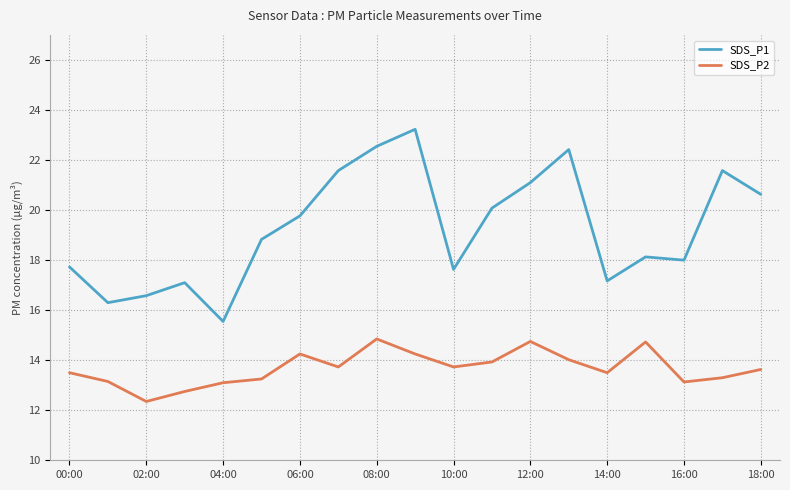

Which series has the widest spread of values?

SDS_P1